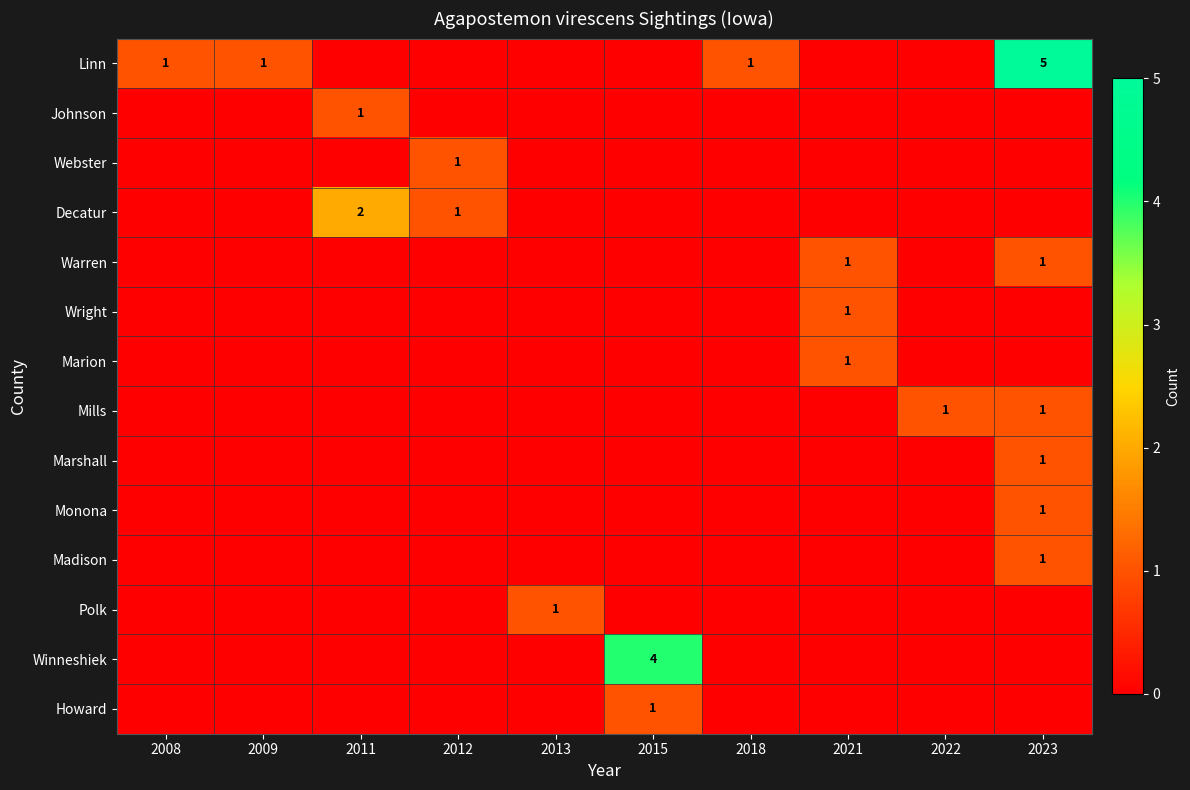

The Johnson series shows 1 at 2011. True or false?

True